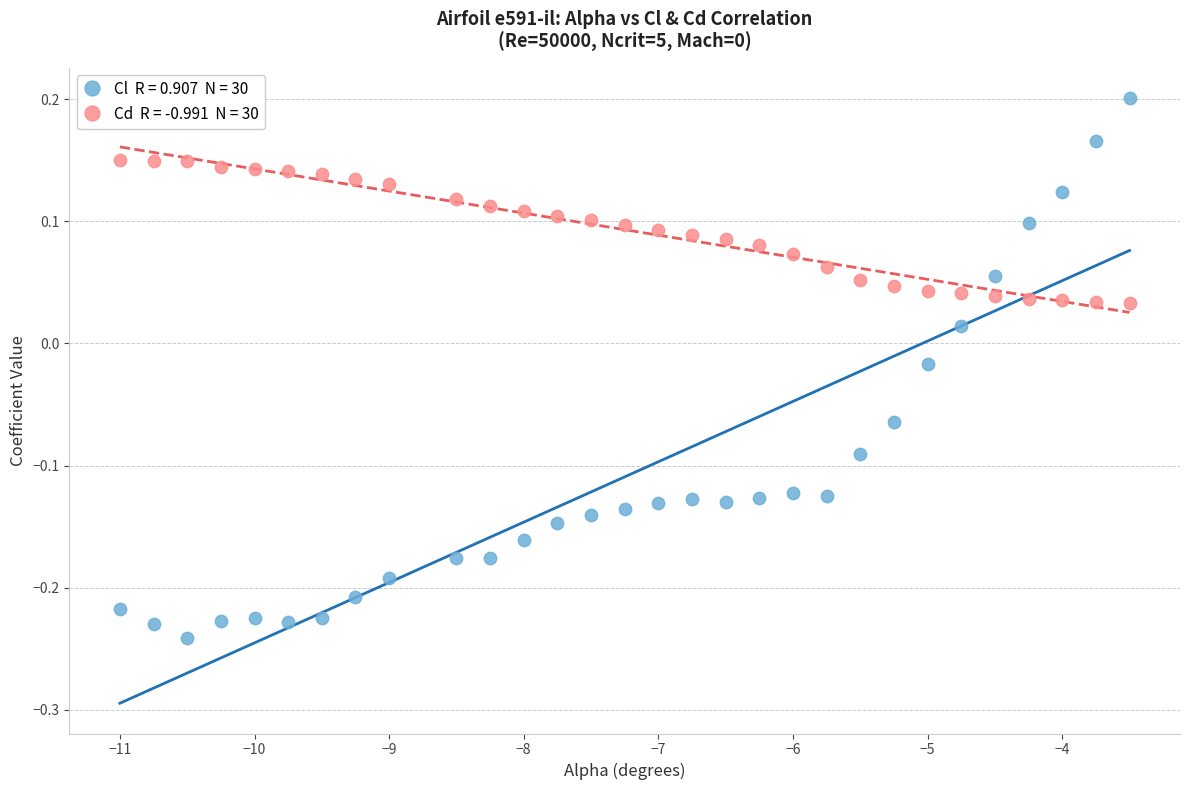

Across all data points, what is the range of X values (max minus min)?

7.5